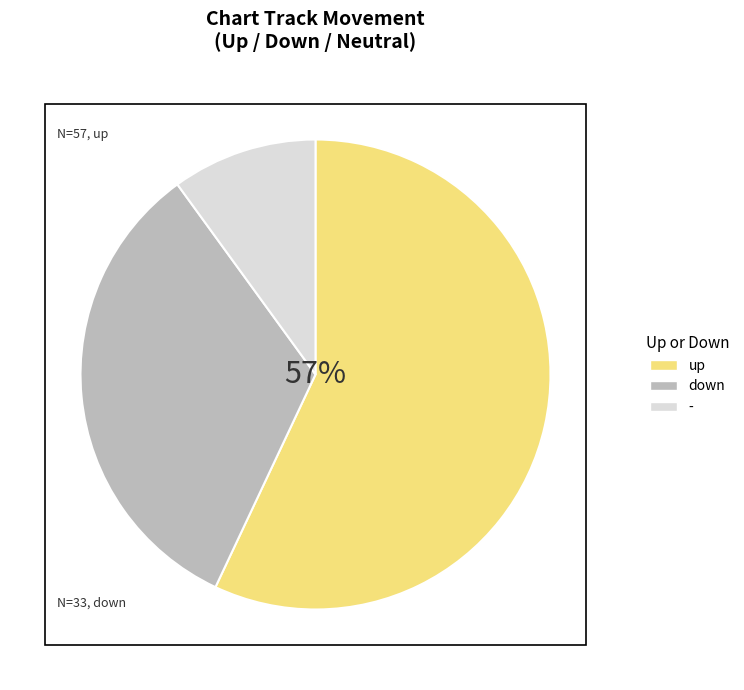

True or false: - accounts for 10% of the total.

True